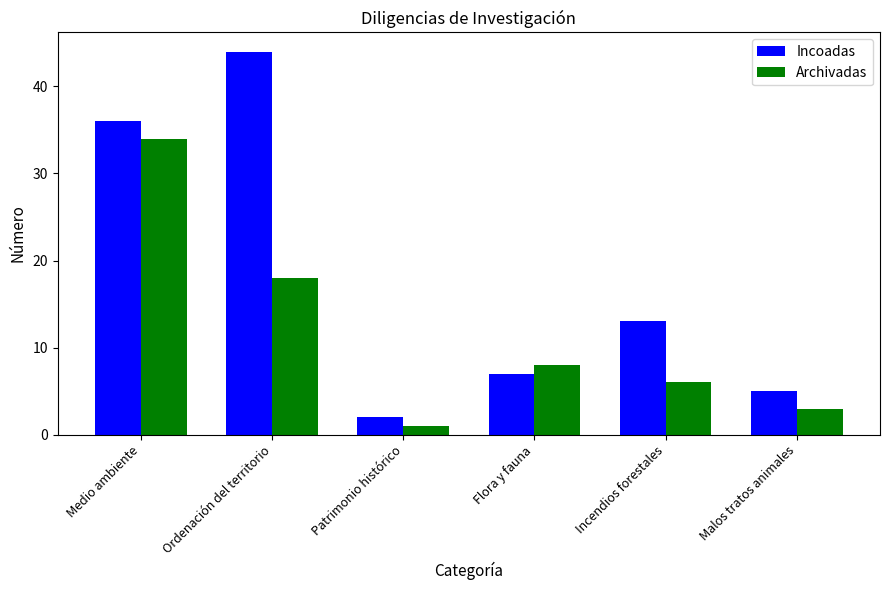

True or false: Archivadas has a value of 3 at Malos tratos animales.

True